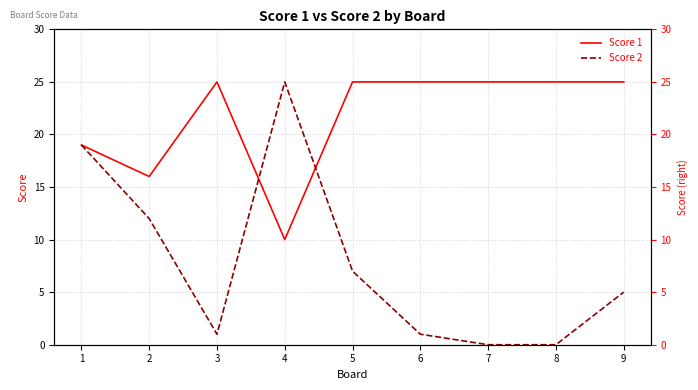

What value does the Score 1 series have at 5?

25